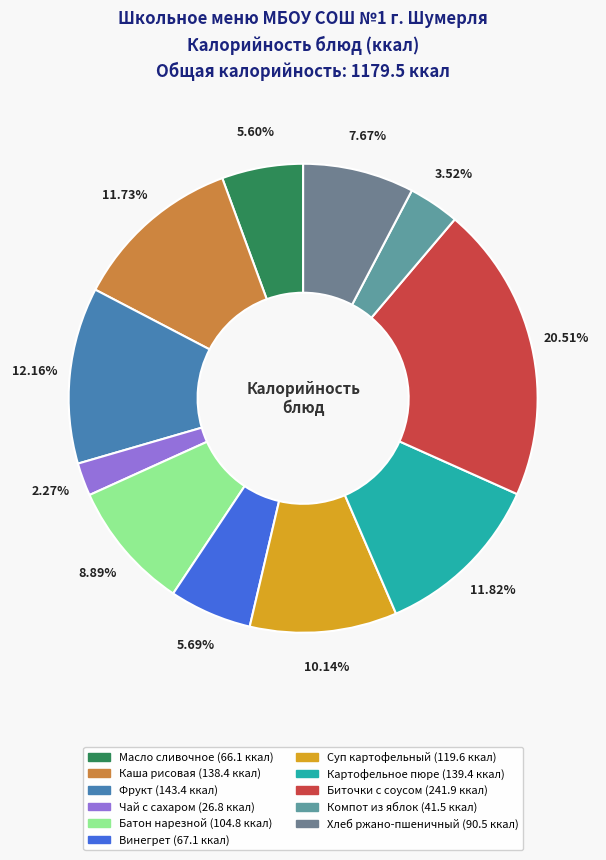

Combined, do Чай с сахаром and Винегрет account for over 50%?

No